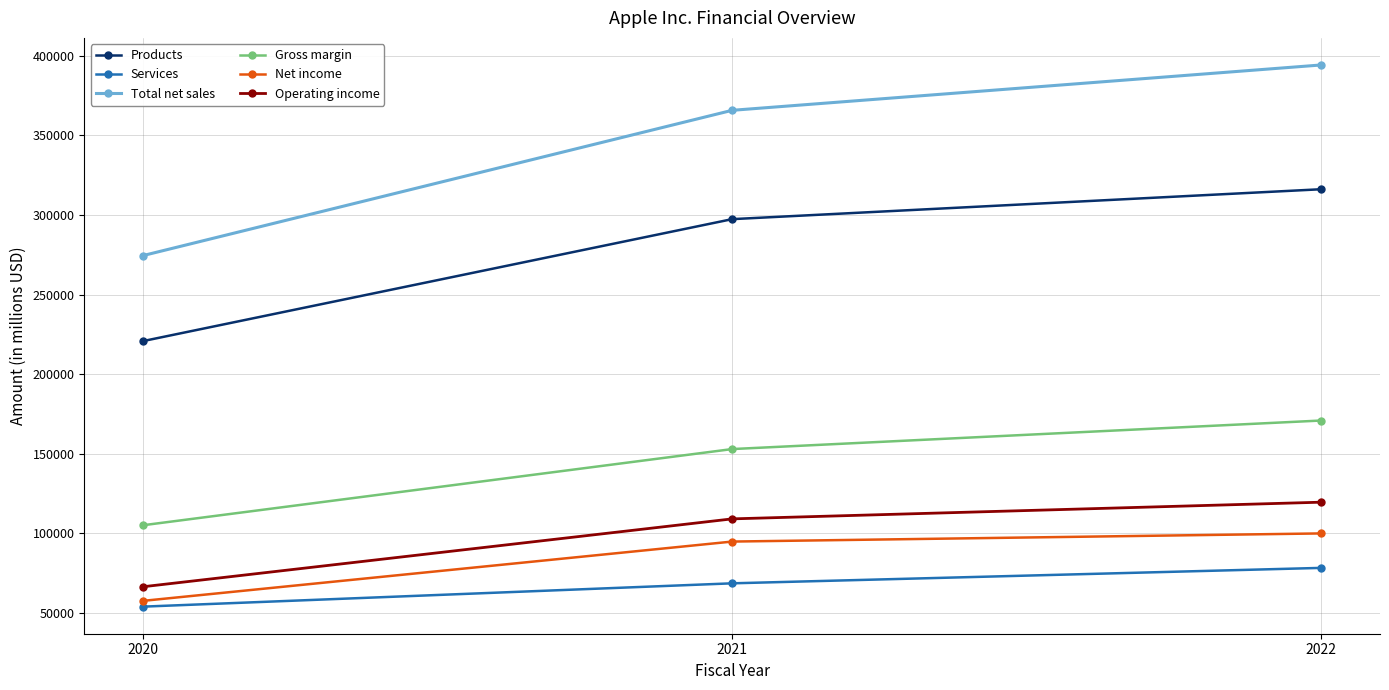

Reading right to left, extract all data points from this chart.

Products: 2022=316199	2021=297392	2020=220747
Services: 2022=78129	2021=68425	2020=53768
Total net sales: 2022=394328	2021=365817	2020=274515
Gross margin: 2022=170782	2021=152836	2020=104956
Net income: 2022=99803	2021=94680	2020=57411
Operating income: 2022=119437	2021=108949	2020=66288